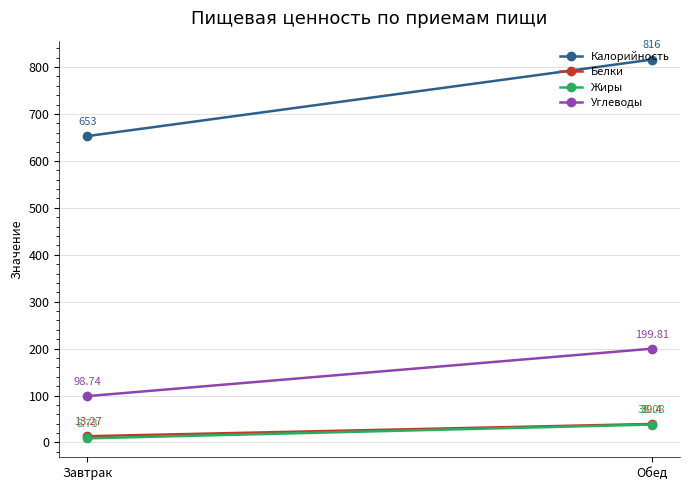

What value does the Жиры series have at Завтрак?

8.7